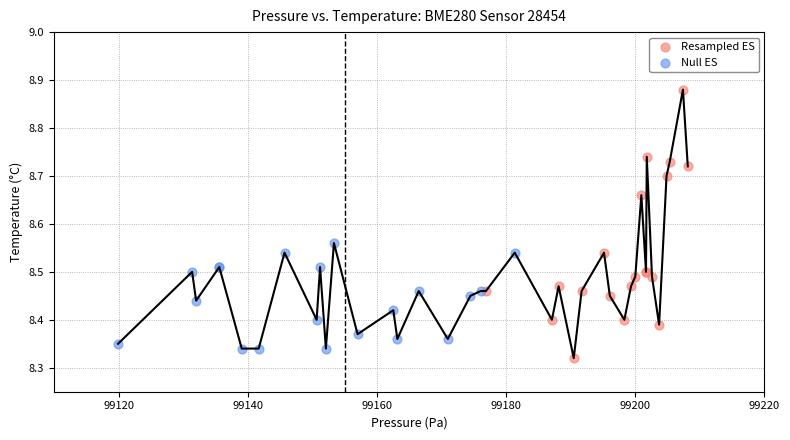

Which series has the largest Y range (max minus min)?

Resampled ES